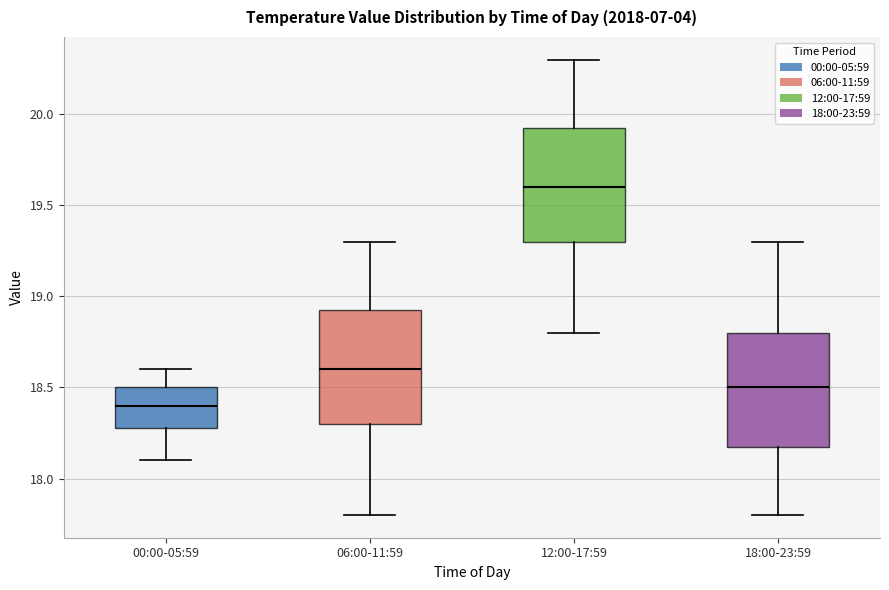

Which box has the highest median line?

12:00-17:59